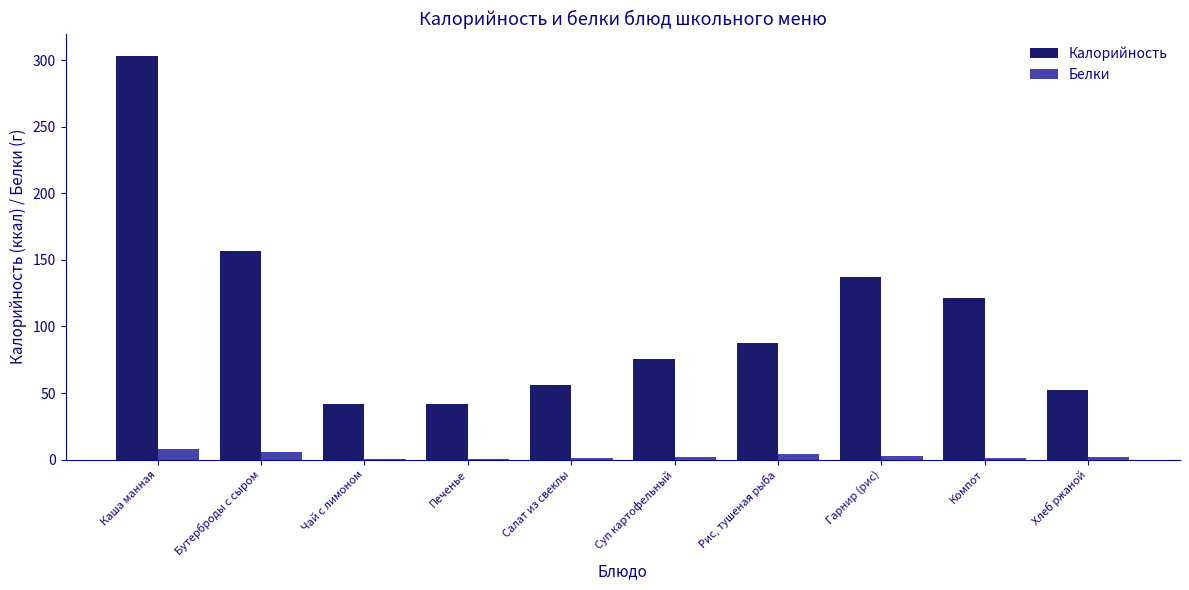

What is the total value across all series at Каша манная?

311.3